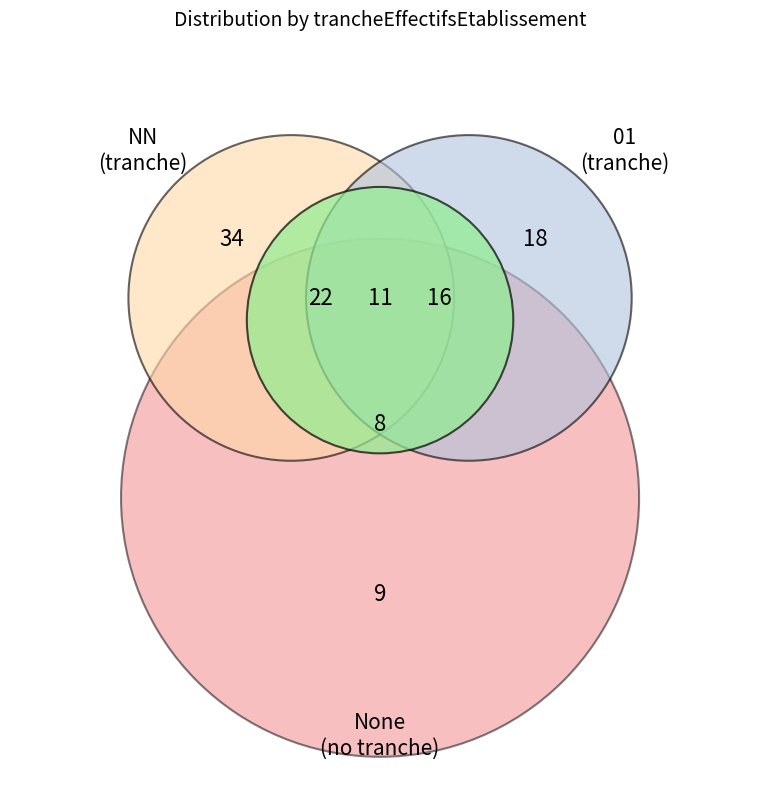

To the nearest percent, what portion does  represent?

19%